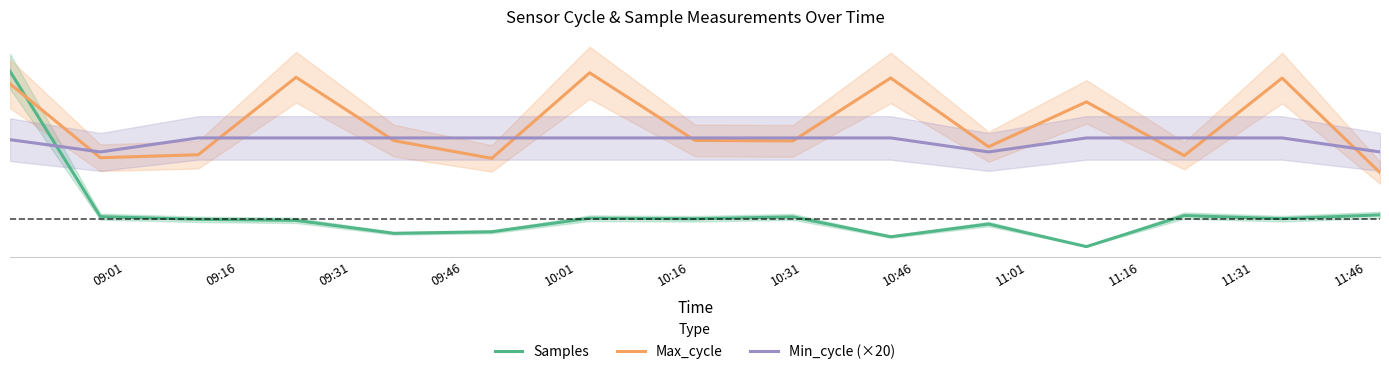

Count the number of data series in this chart.

3